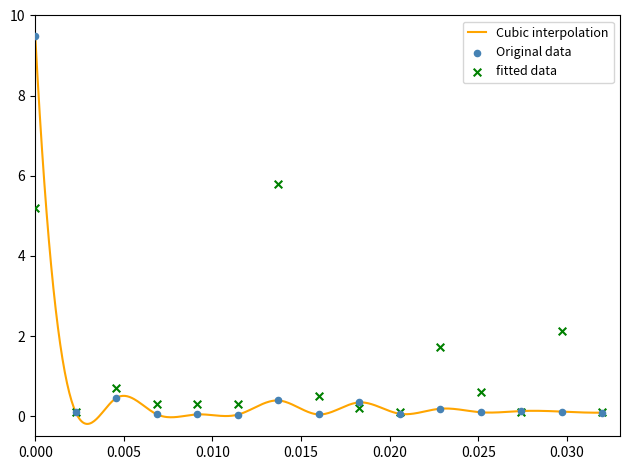

What is the maximum value for Cubic interpolation?

9.5